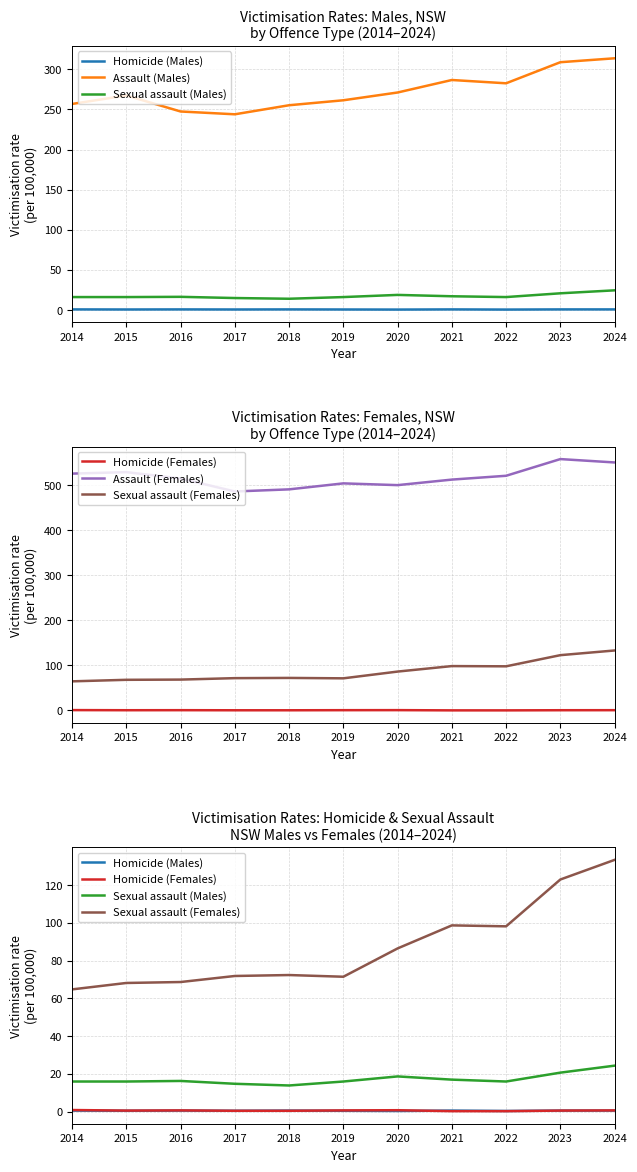

What is the maximum value shown in the chart?

558.7